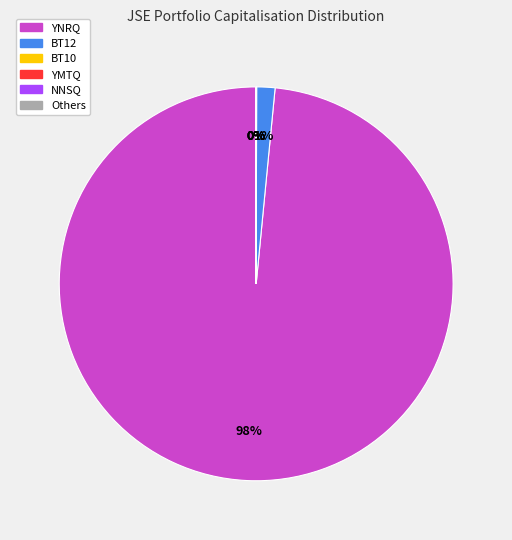

To the nearest percent, what is the average slice percentage?

17%